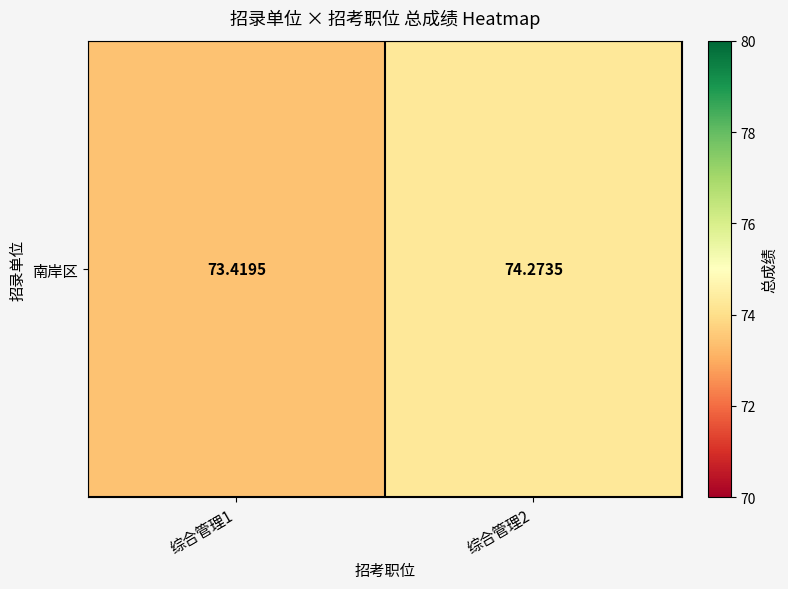

List the labels in order of value, largest first.

综合管理2, 综合管理1